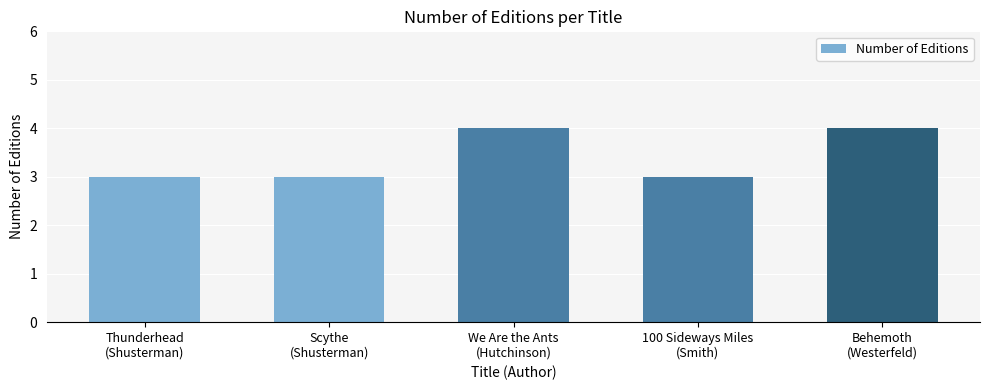

The chart shows a value of 4 at We Are the Ants
(Hutchinson). True or false?

True